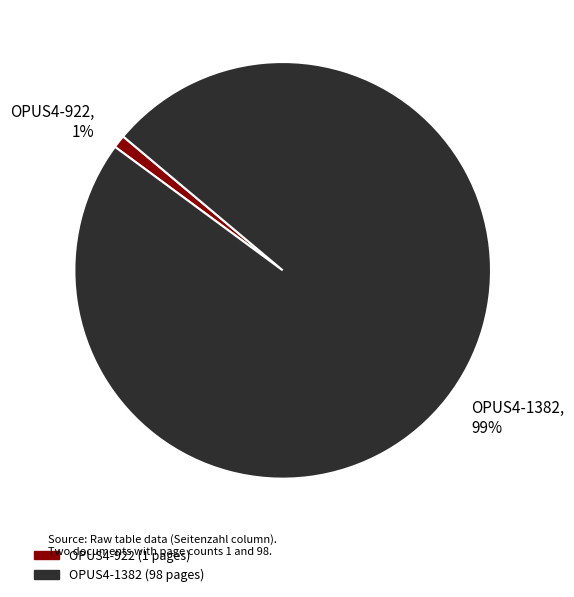

To the nearest percent, what is the combined percentage of OPUS4-1382 and OPUS4-922?

100%